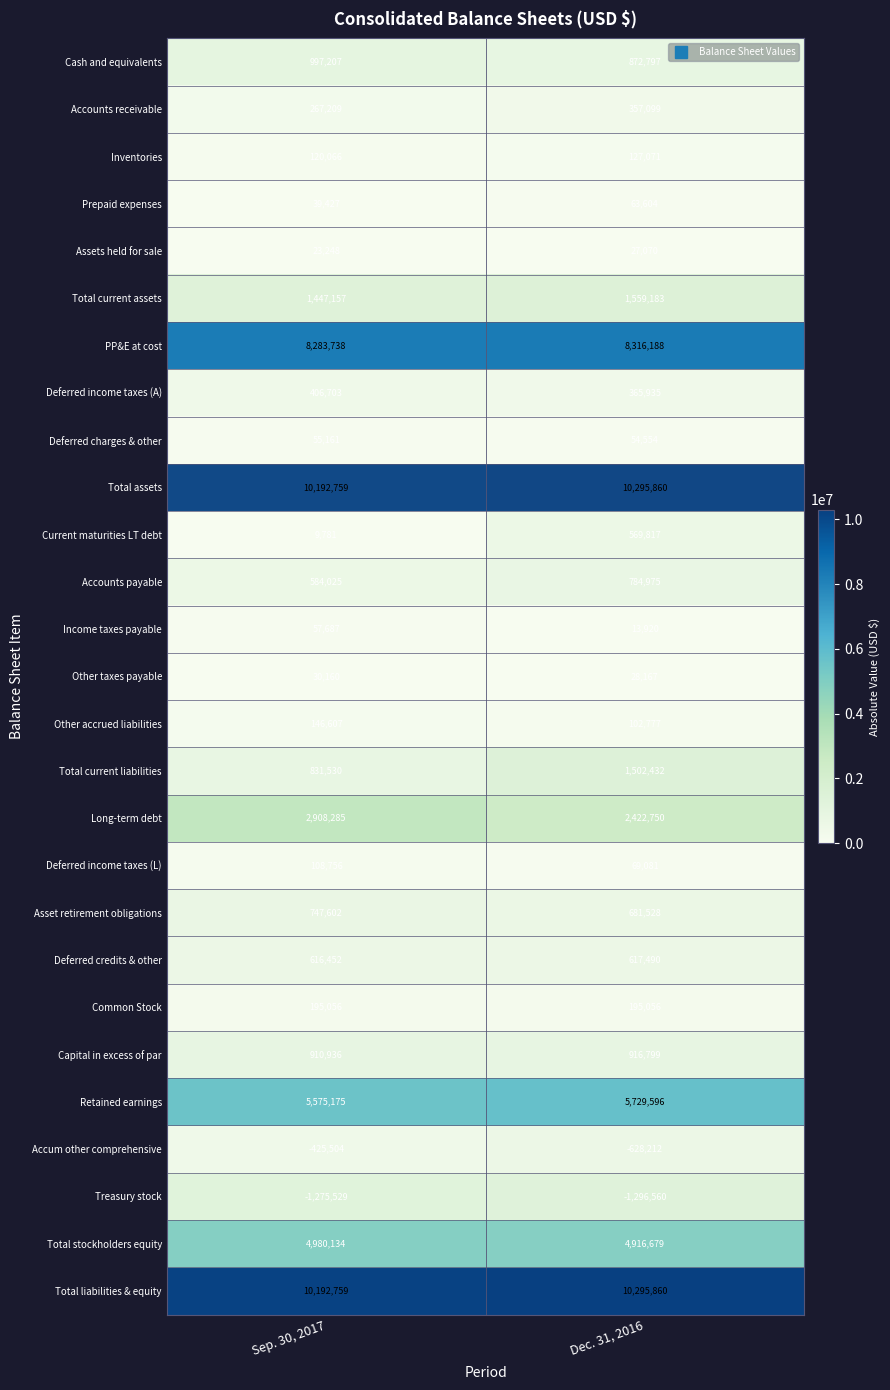

What is the spread (max minus min) of values at Dec. 31, 2016?

11592420